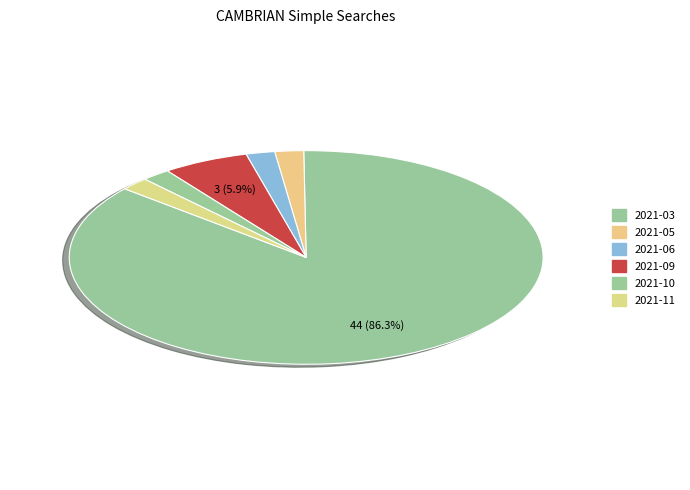

Combined, do 2021-11 and 2021-06 account for over 50%?

No